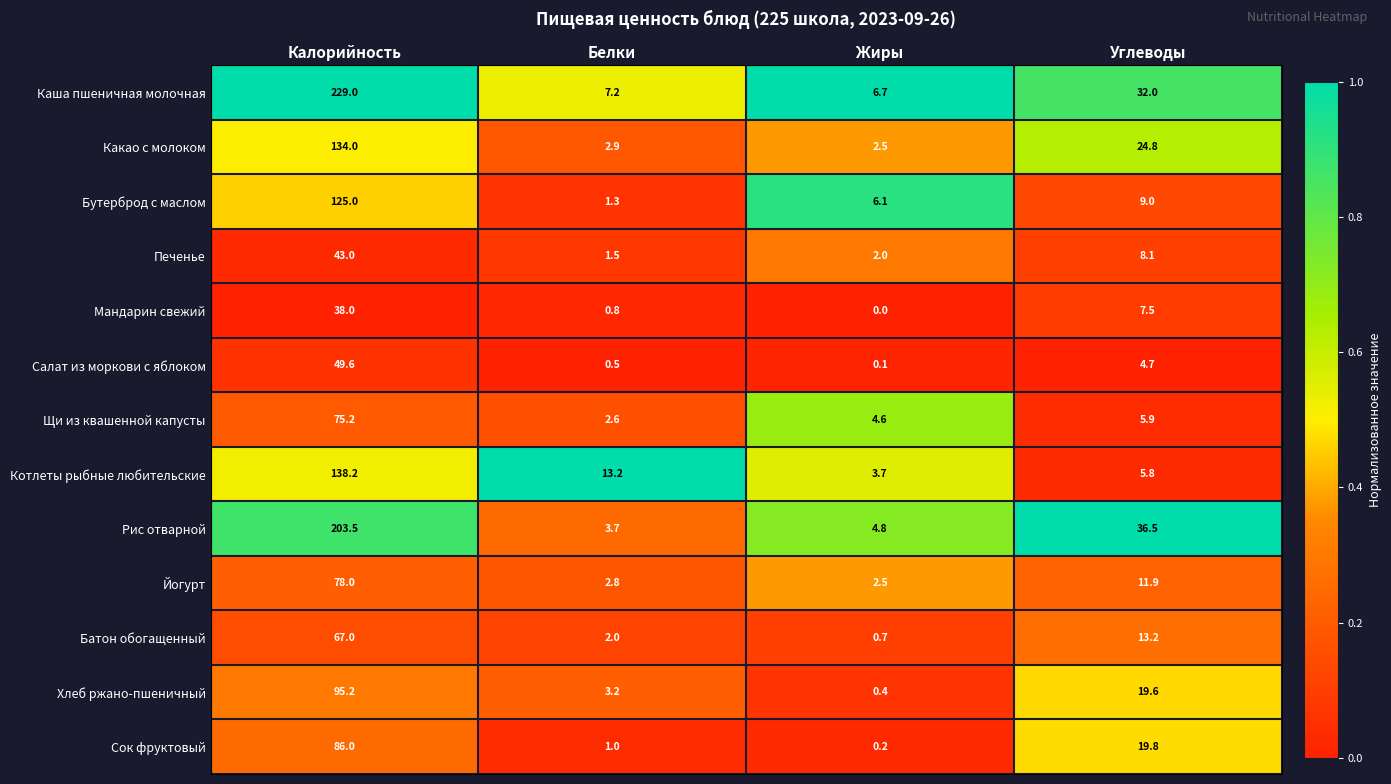

The value of Батон обогащенный at Жиры is 0.7. True or false?

True